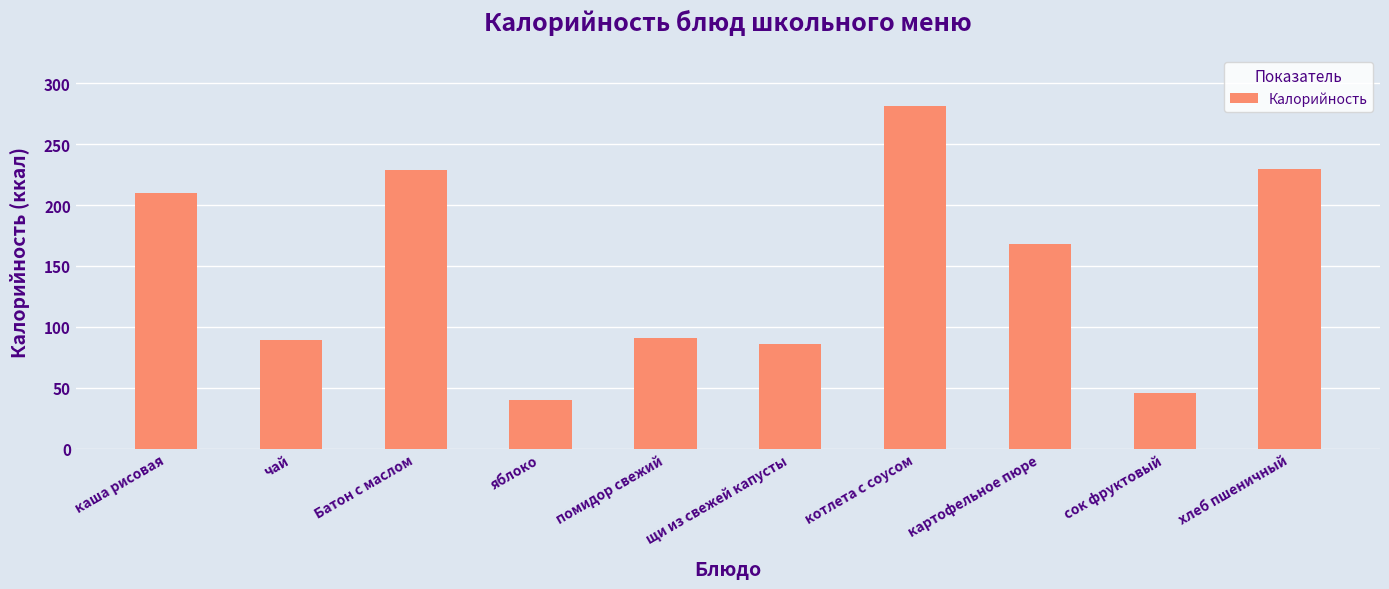

What is the value of the 4th bar from the left?

40